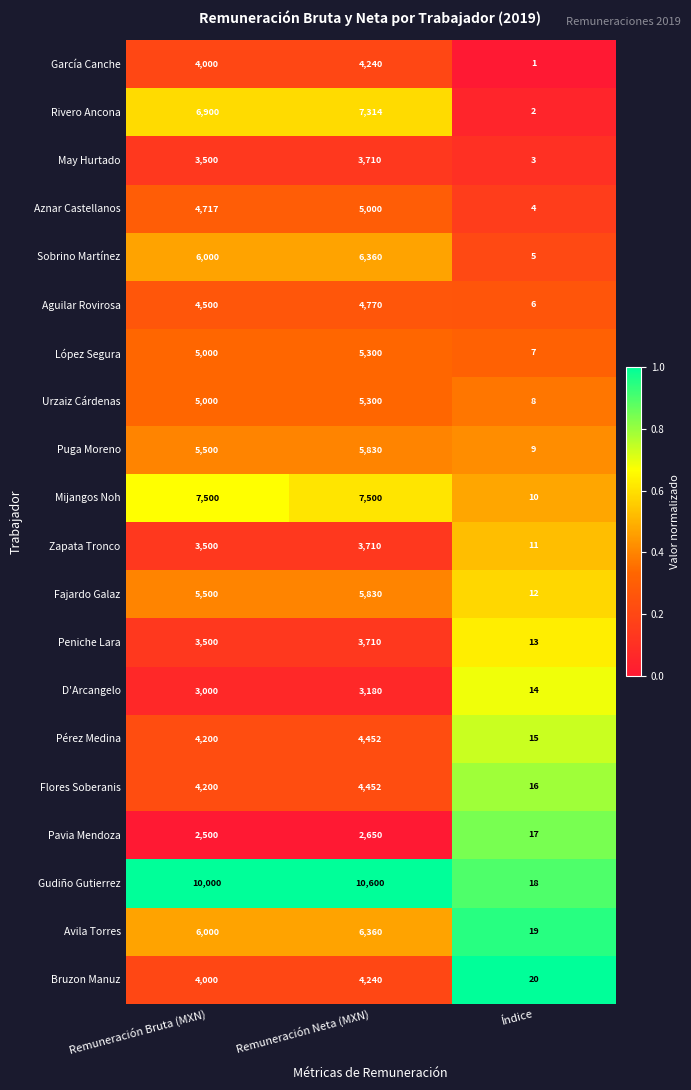

What is the sum of the García Canche values at Índice and Remuneración Neta (MXN)?

4241